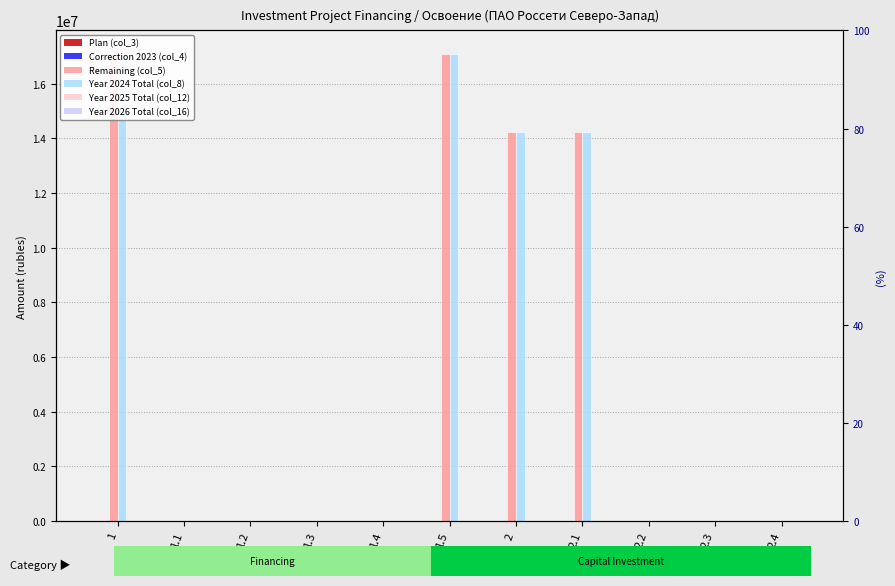

At which category is the sum across all series the highest?

1